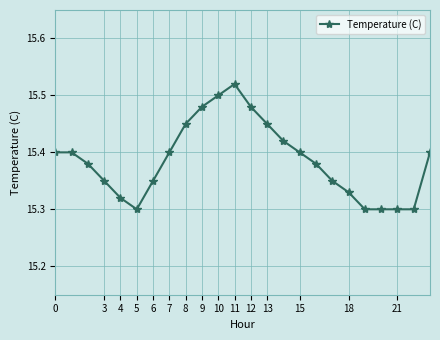

How many values are between 15 and 16?

24